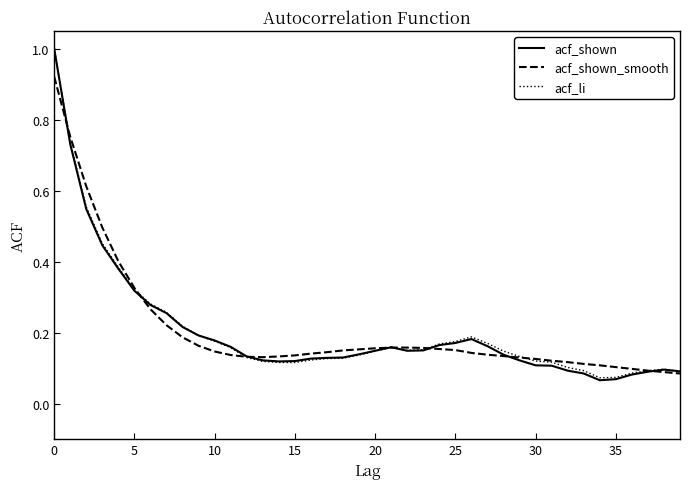

Which series has the largest range (max minus min)?

acf_shown